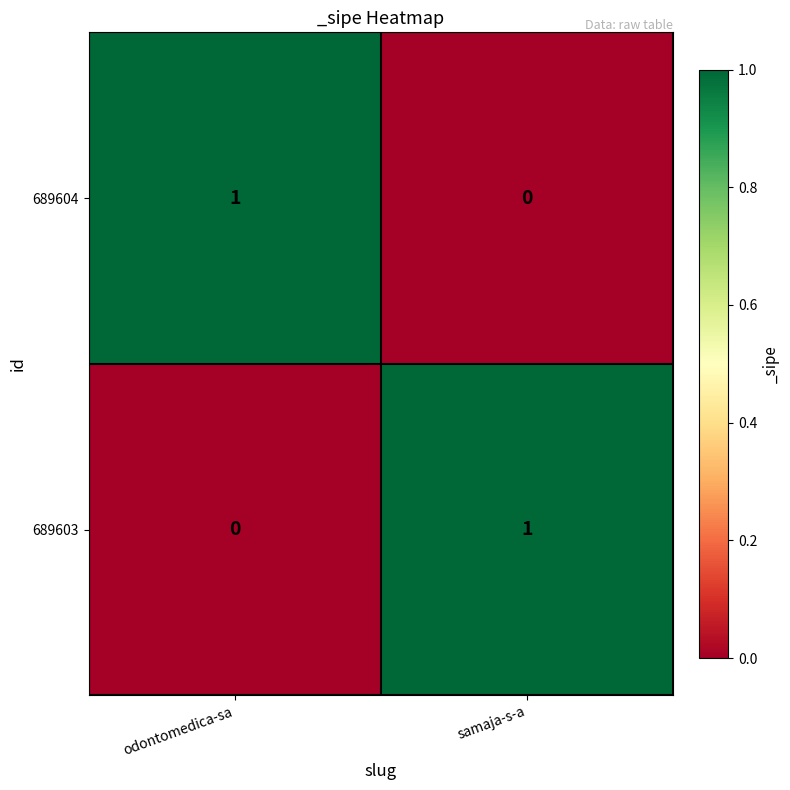

Which category has the highest value in the 689604 series?

odontomedica-sa